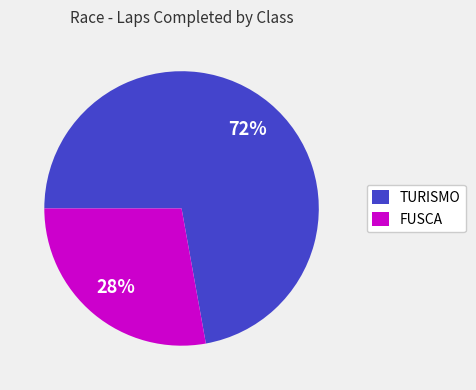

Do TURISMO and FUSCA together represent more than half of the pie?

Yes